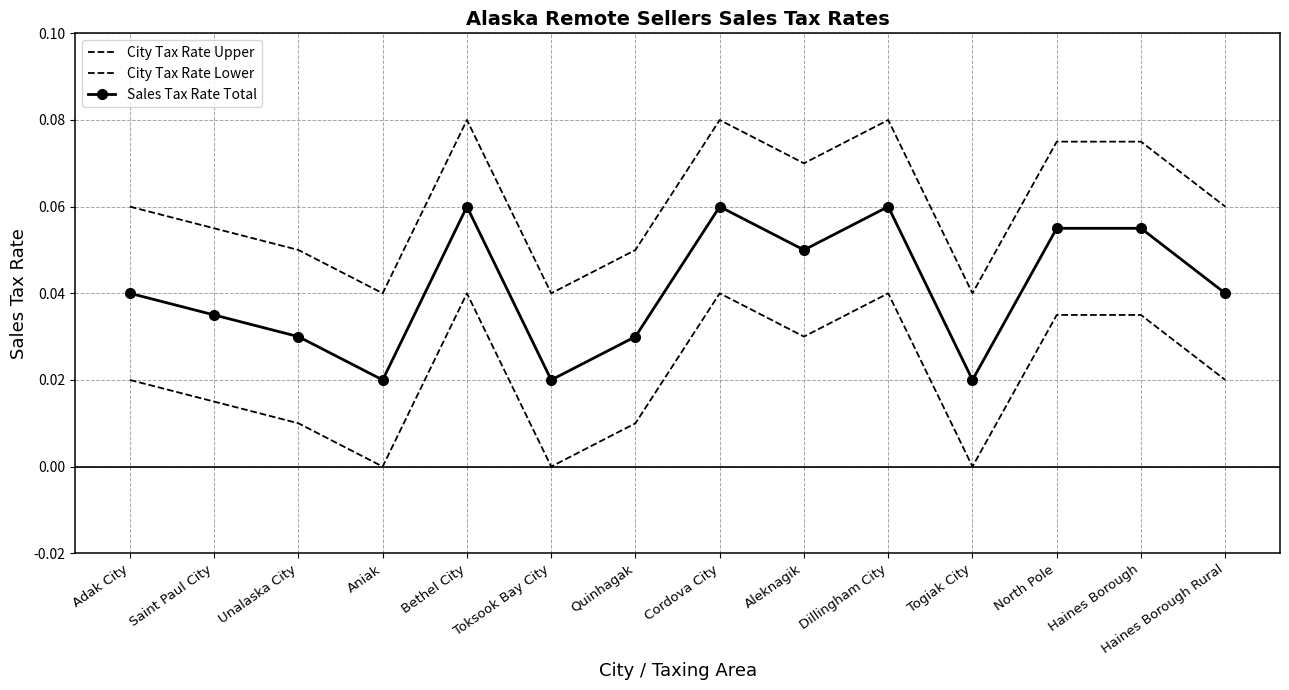

What is the approximate value of City Tax Rate Upper at North Pole?

0.1